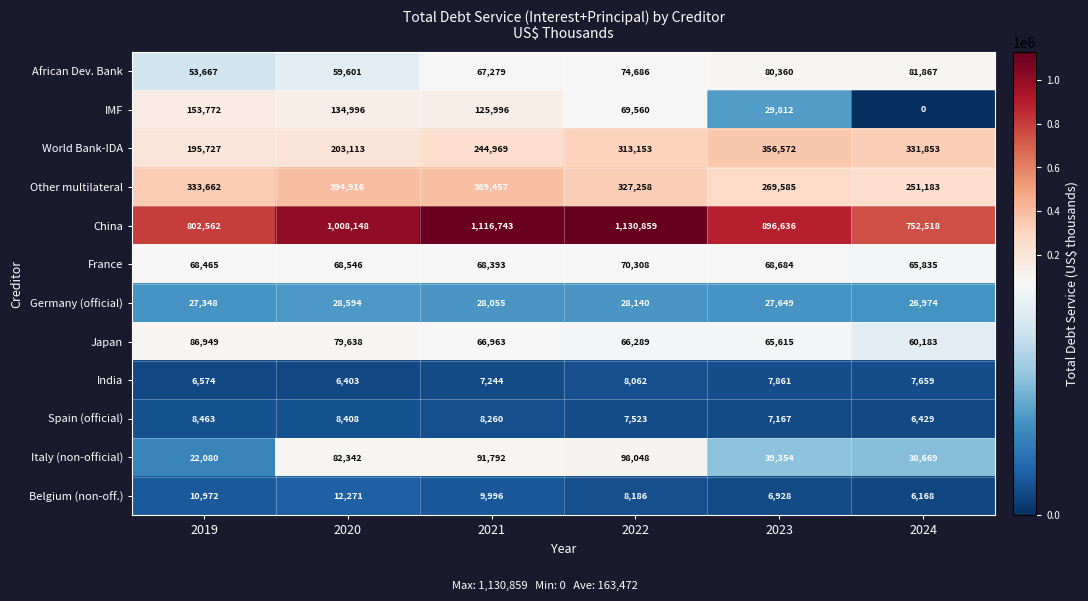

What is the difference between the African Dev. Bank values at 2022 and 2019?

21019